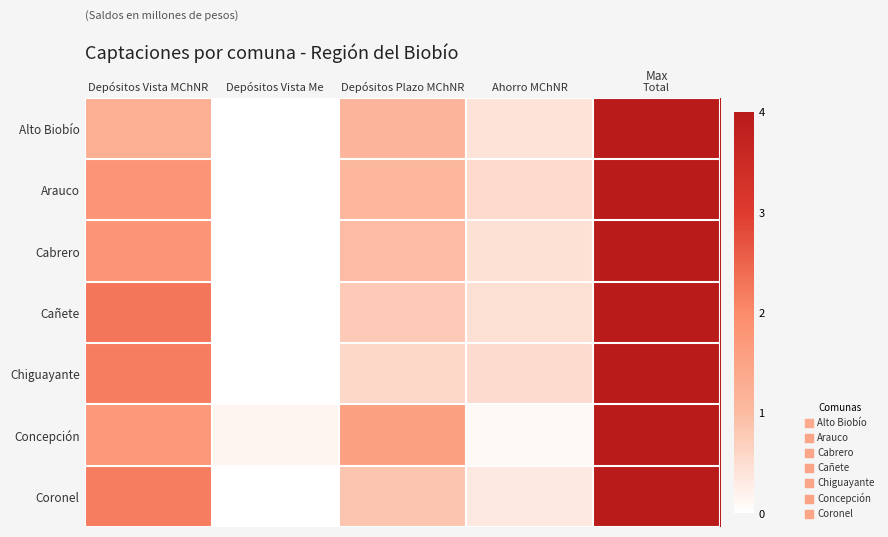

Reading left to right, transcribe all the data shown in this chart.

Alto Biobío: Depósitos Vista MChNR=1.3	Depósitos Vista Me=0.0	Depósitos Plazo MChNR=1.1	Ahorro MChNR=0.4	Total=4.0
Arauco: Depósitos Vista MChNR=1.8	Depósitos Vista Me=0.0	Depósitos Plazo MChNR=1.1	Ahorro MChNR=0.5	Total=4.0
Cabrero: Depósitos Vista MChNR=1.8	Depósitos Vista Me=0.0	Depósitos Plazo MChNR=1.0	Ahorro MChNR=0.4	Total=4.0
Cañete: Depósitos Vista MChNR=2.3	Depósitos Vista Me=0.0	Depósitos Plazo MChNR=0.8	Ahorro MChNR=0.5	Total=4.0
Chiguayante: Depósitos Vista MChNR=2.2	Depósitos Vista Me=0.0	Depósitos Plazo MChNR=0.6	Ahorro MChNR=0.5	Total=4.0
Concepción: Depósitos Vista MChNR=1.7	Depósitos Vista Me=0.1	Depósitos Plazo MChNR=1.6	Ahorro MChNR=0.1	Total=4.0
Coronel: Depósitos Vista MChNR=2.2	Depósitos Vista Me=0.0	Depósitos Plazo MChNR=0.9	Ahorro MChNR=0.3	Total=4.0